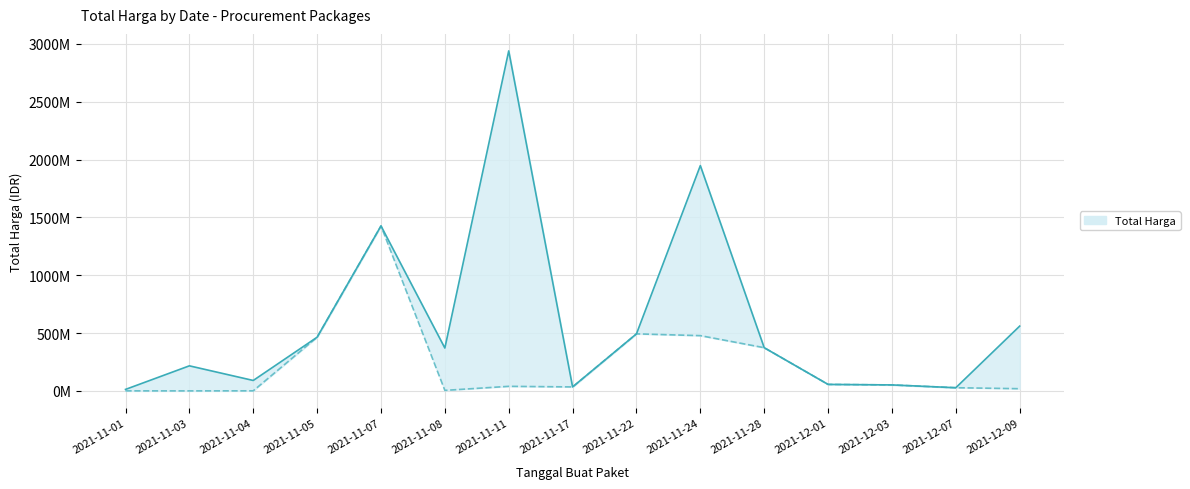

Rank the categories by Total Harga Lower value from lowest to highest.

2021-11-03, 2021-11-01, 2021-11-04, 2021-11-08, 2021-12-09, 2021-12-07, 2021-11-17, 2021-11-11, 2021-12-03, 2021-12-01, 2021-11-28, 2021-11-05, 2021-11-24, 2021-11-22, 2021-11-07